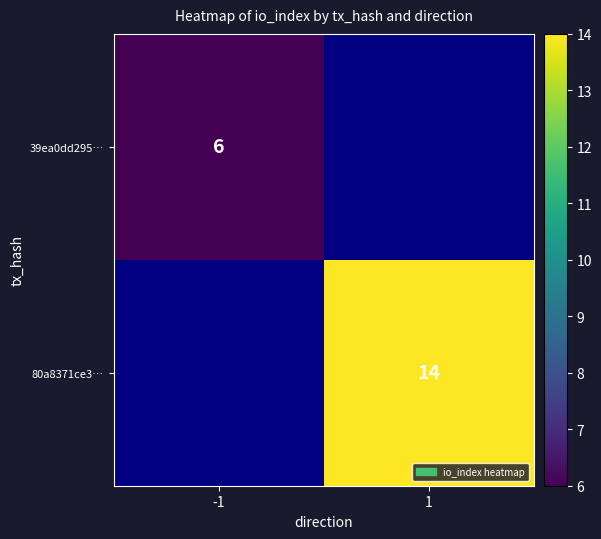

True or false: 80a8371ce3… has a value of 4 at 1.

False